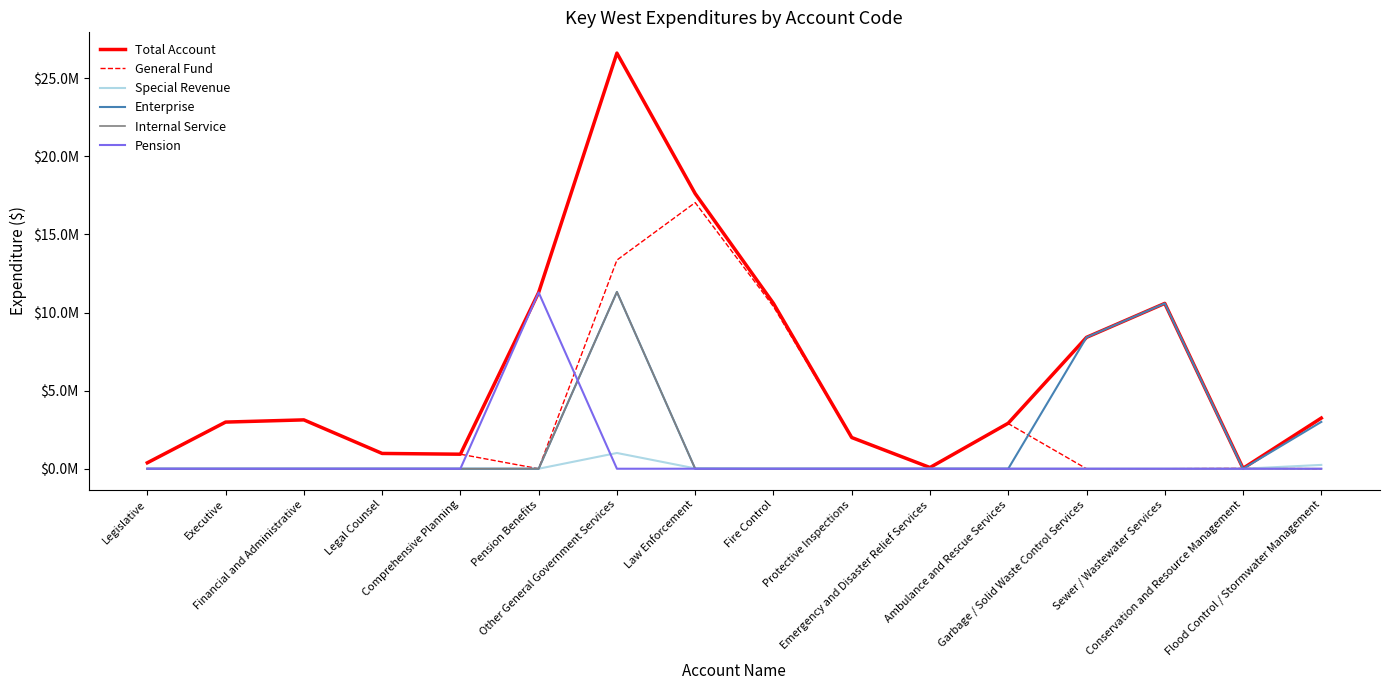

Rank the series at Flood Control / Stormwater Management from lowest to highest value.

General Fund, Internal Service, Pension, Special Revenue, Enterprise, Total Account